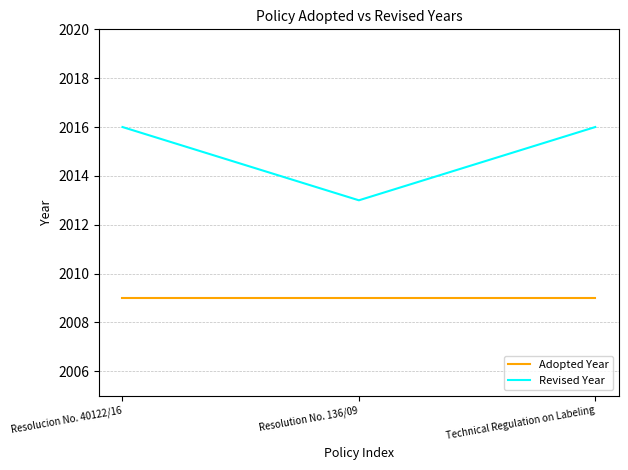

Reading left to right, extract all data points from this chart.

Adopted Year: 2009	2009	2009
Revised Year: 2016	2013	2016